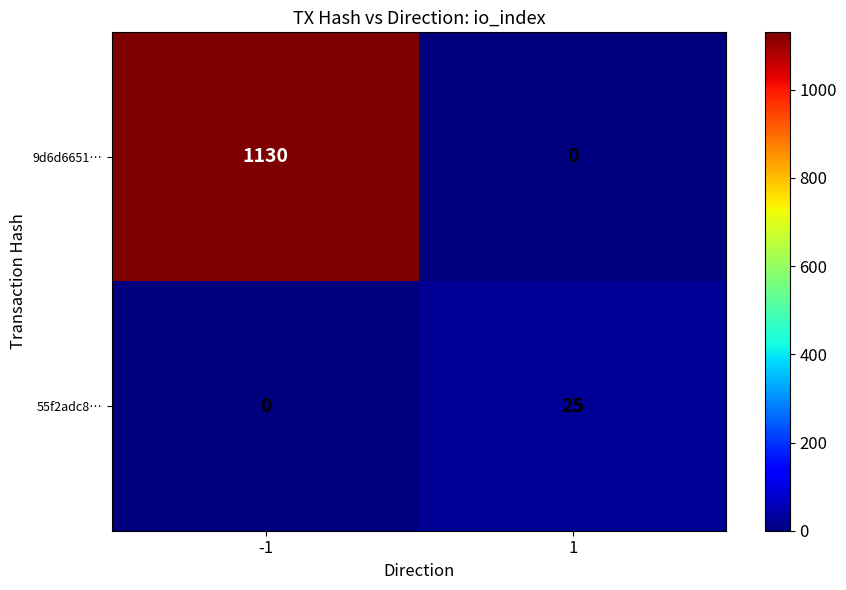

Which label corresponds to the largest value in the chart?

-1